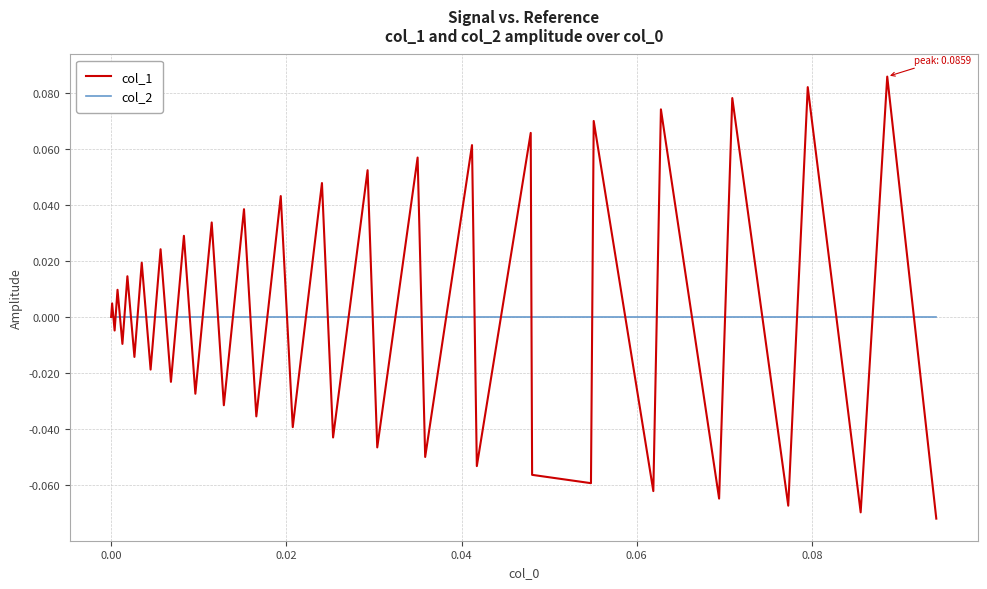

How many categories are shown in the chart?

40